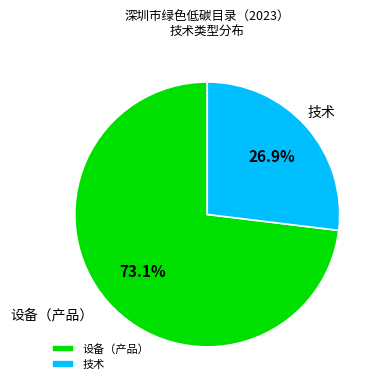

What is the smallest slice in the pie chart?

技术